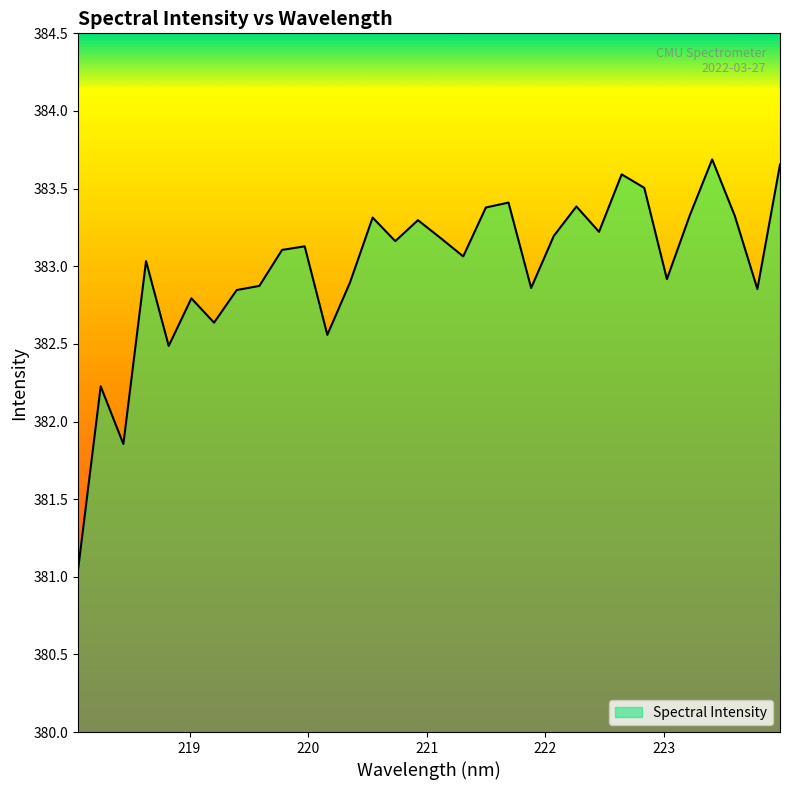

What is the difference between the maximum and minimum values?

2.6